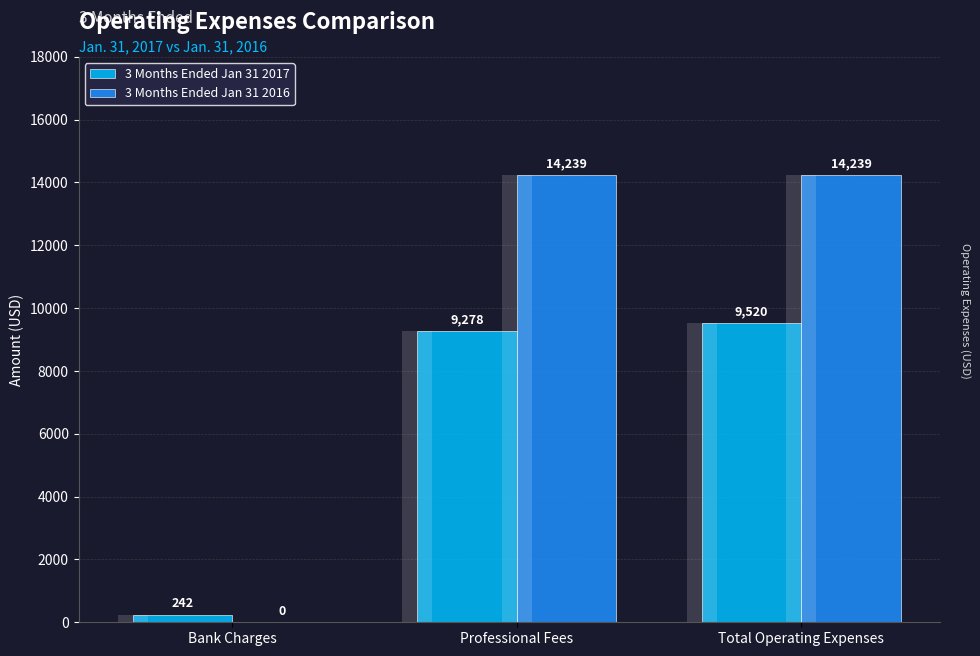

What is the maximum value for 3 Months Ended Jan 31 2017?

9520